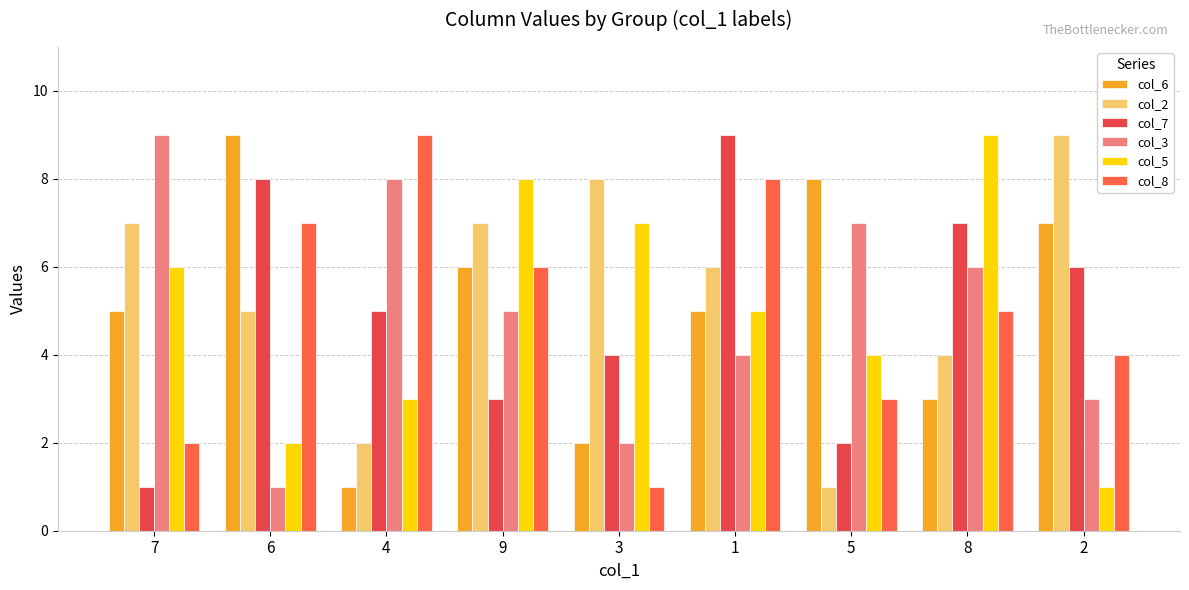

What is the label of the 4th bar from the left?

9